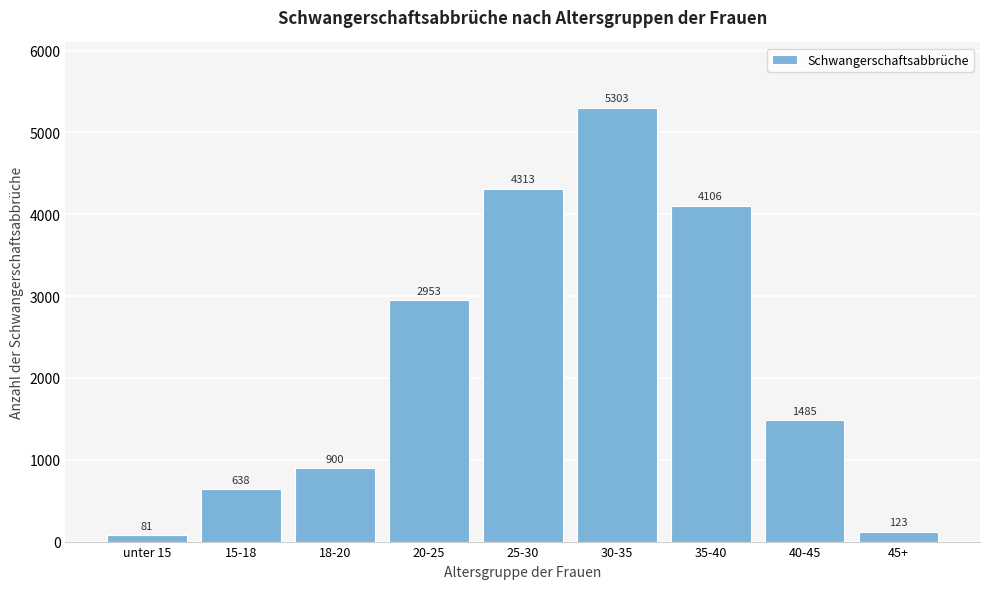

Reading right to left, extract all data points from this chart.

45+=123	40-45=1485	35-40=4106	30-35=5303	25-30=4313	20-25=2953	18-20=900	15-18=638	unter 15=81